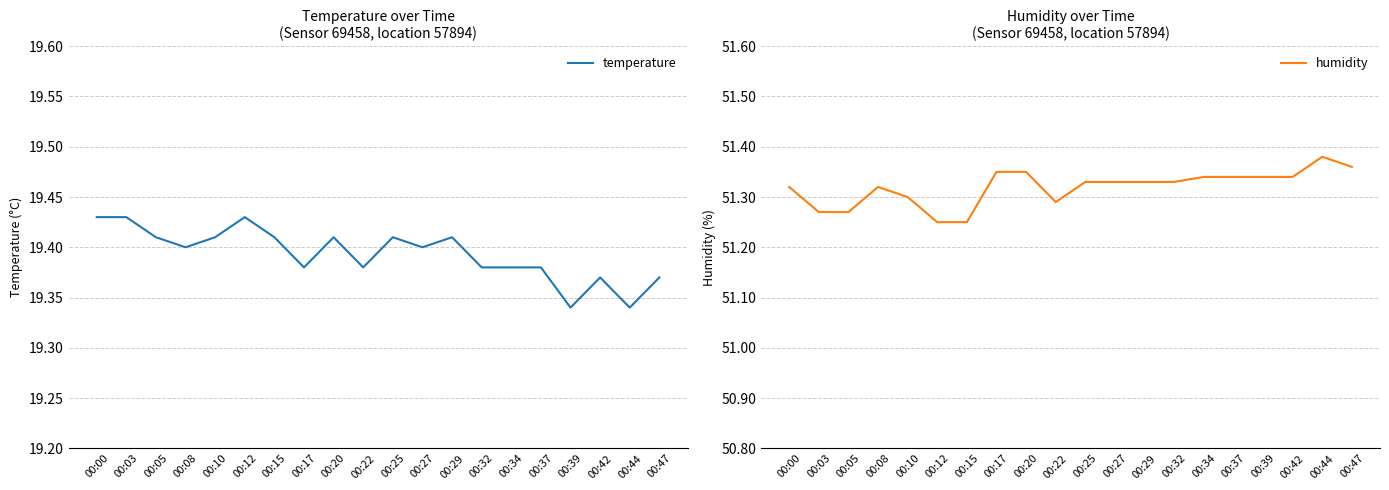

What is the difference between the maximum and minimum values in the humidity series?

0.1